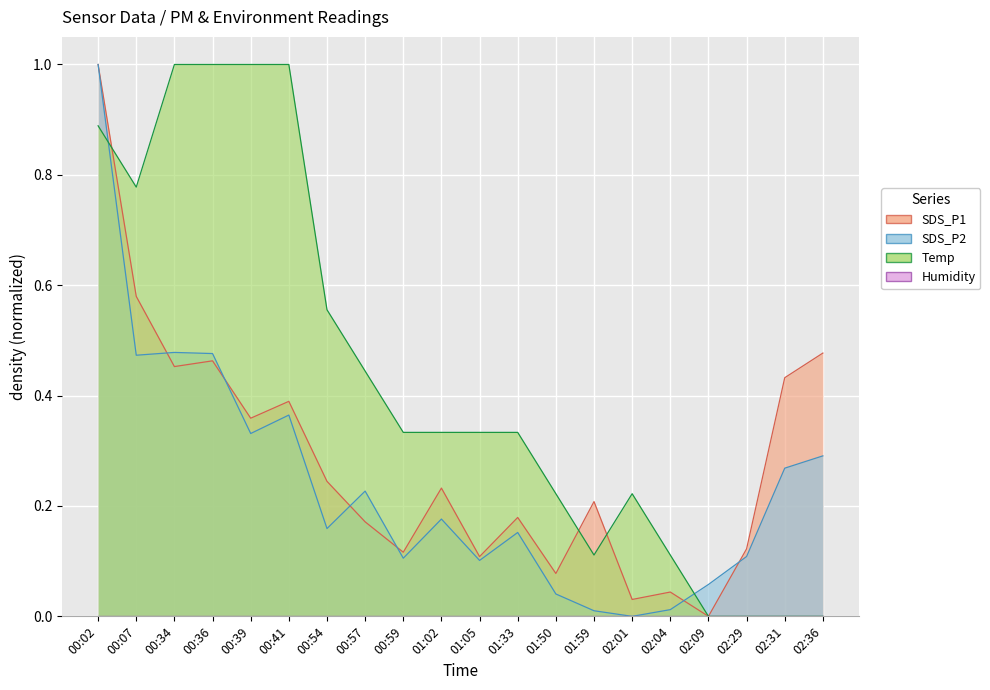

What is the total value across all series at 00:54?

1.0